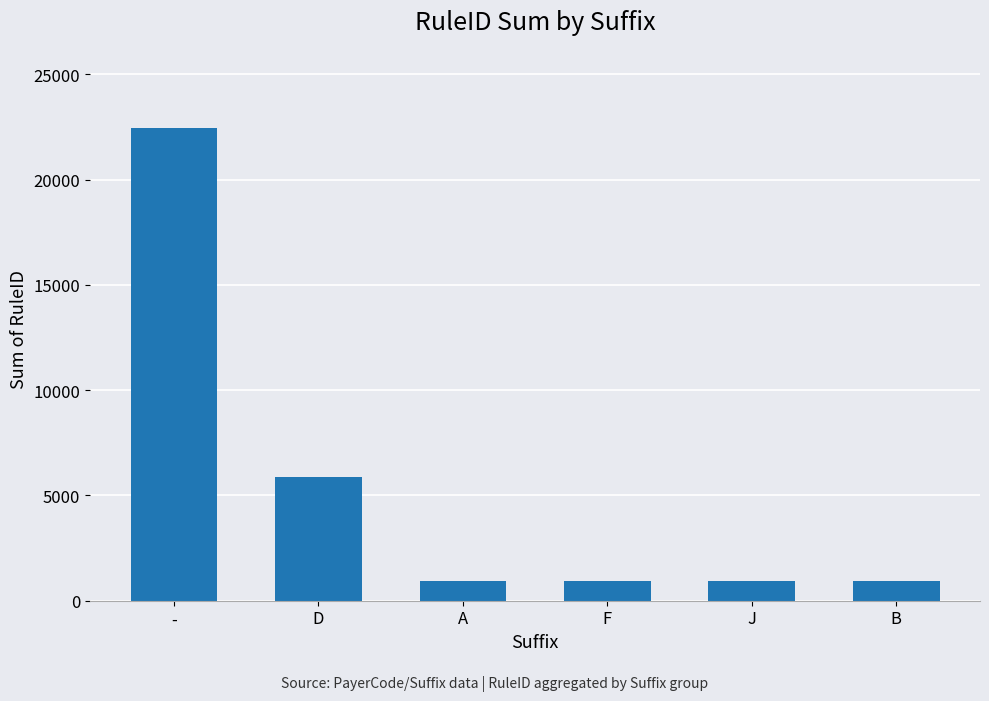

What is the value of the 2nd bar from the left?

5871